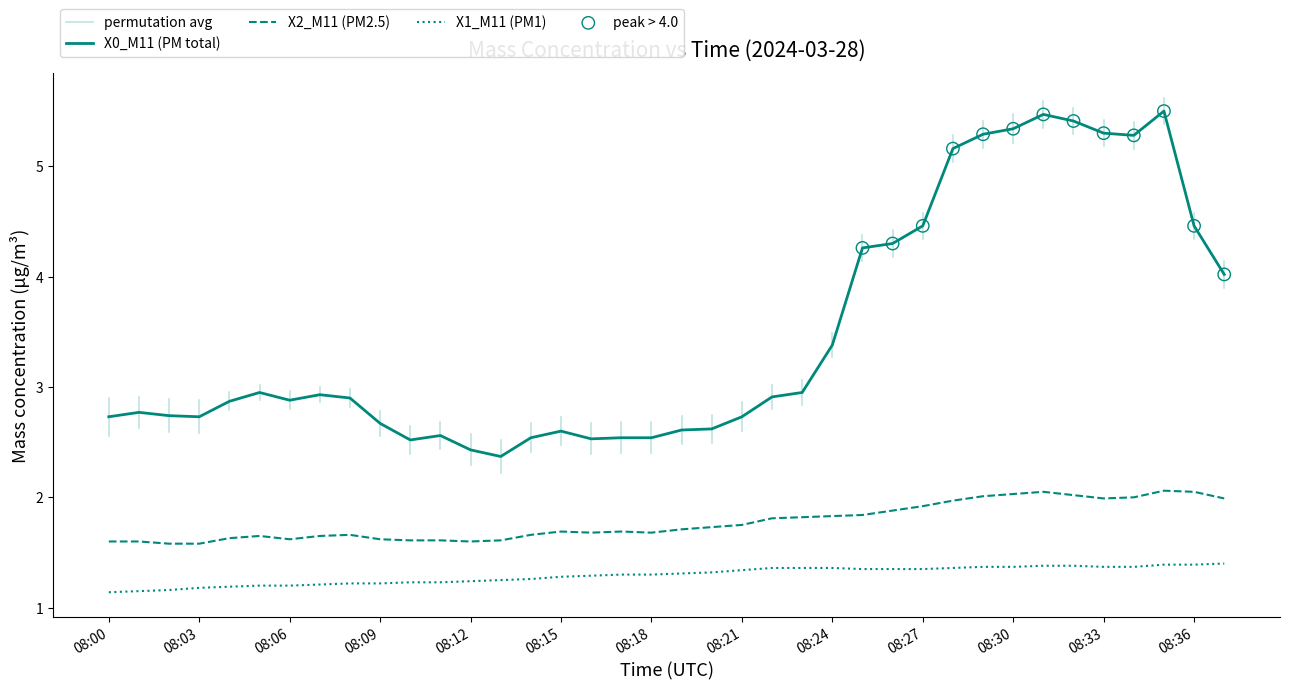

At how many categories does at least one series exceed 4?

13